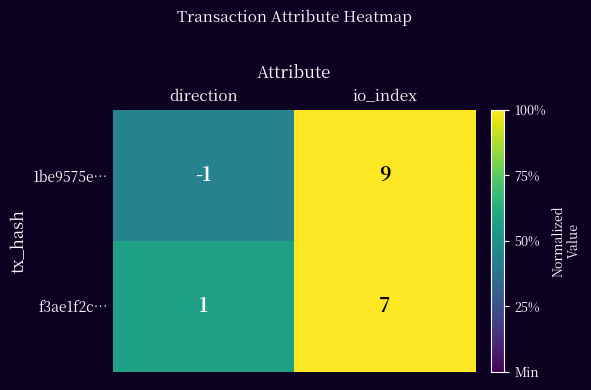

Reading left to right, transcribe all the data shown in this chart.

1be9575e…: -1	9
f3ae1f2c…: 1	7